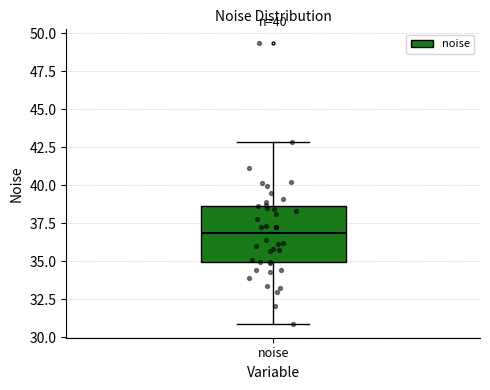

Read this box plot against the y-axis: the position of the median line, the range covered by the box, and the ends of both whiskers. The values are not printed on the chart, so give them approximately, as read against the axis.

median 37.0, box 35.0 to 38.5, whiskers 31.0 to 43.0